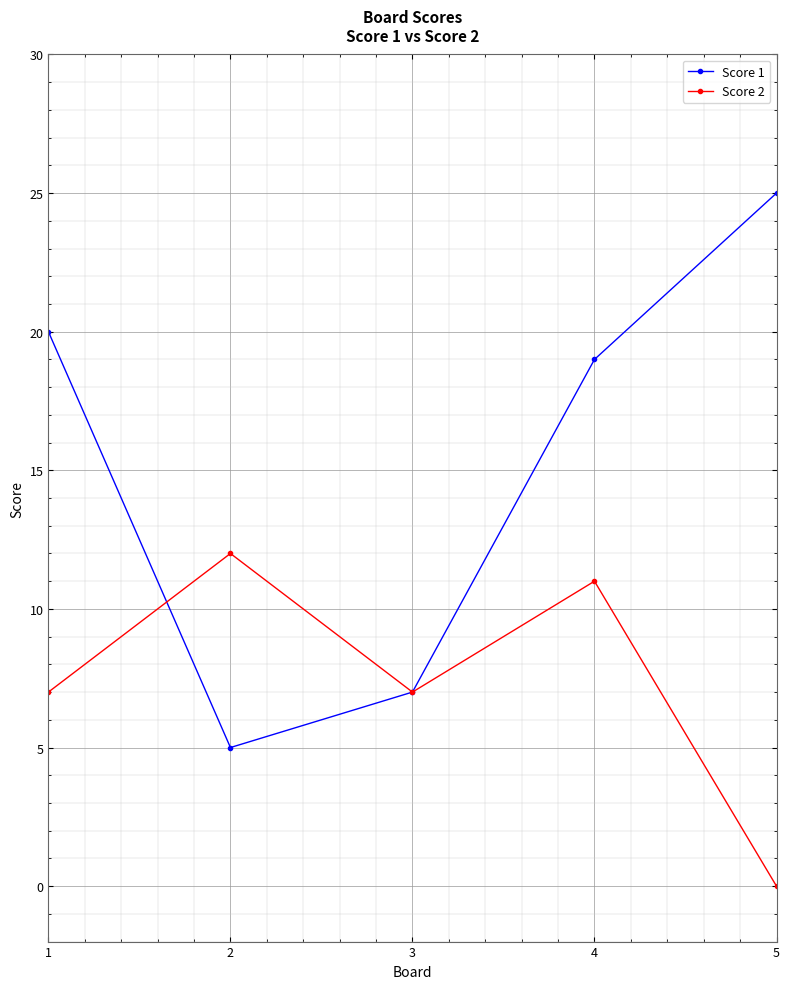

Which category has the highest value in the Score 1 series?

5